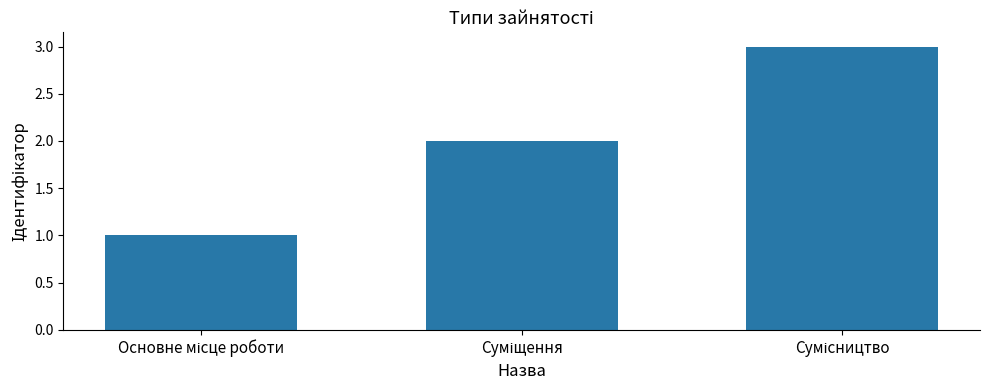

What is the maximum value shown in the chart?

3